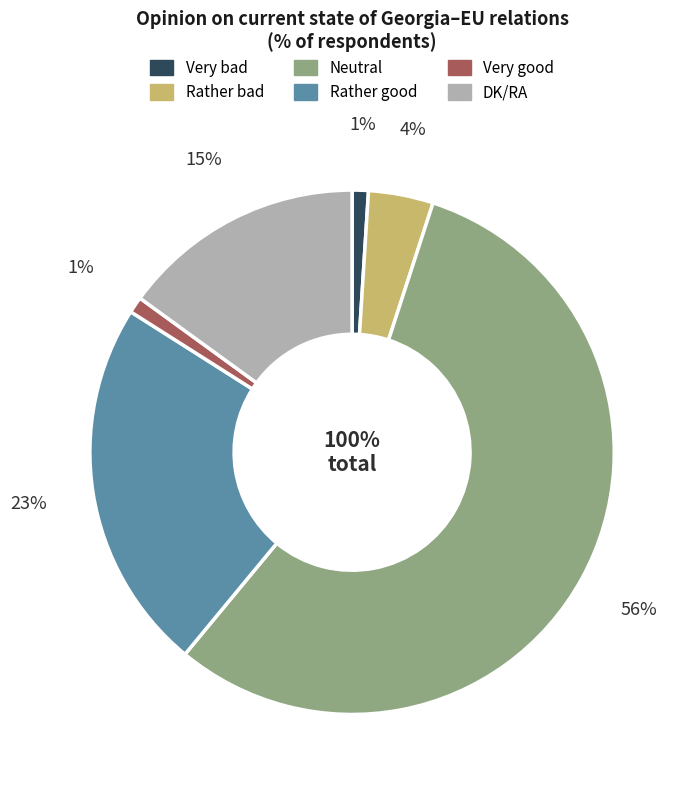

How many slices are in this pie chart?

6